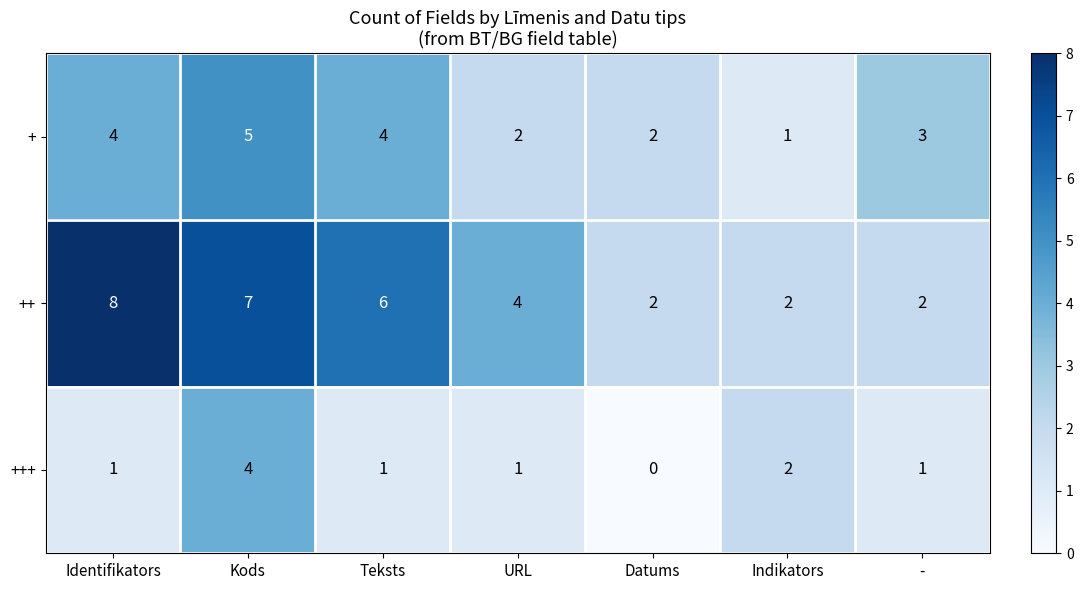

Reading left to right, what are all the values shown in this chart?

+: Identifikators=4	Kods=5	Teksts=4	URL=2	Datums=2	Indikators=1	-=3
++: Identifikators=8	Kods=7	Teksts=6	URL=4	Datums=2	Indikators=2	-=2
+++: Identifikators=1	Kods=4	Teksts=1	URL=1	Datums=0	Indikators=2	-=1